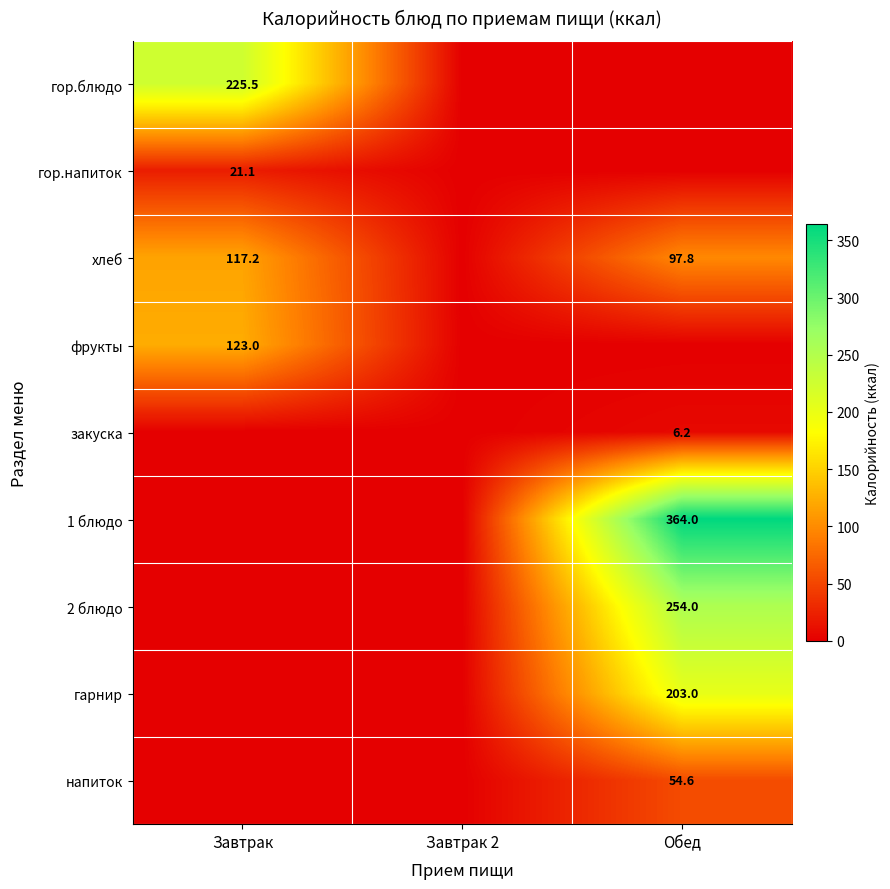

The value of 2 блюдо at Обед is 131.3. True or false?

False